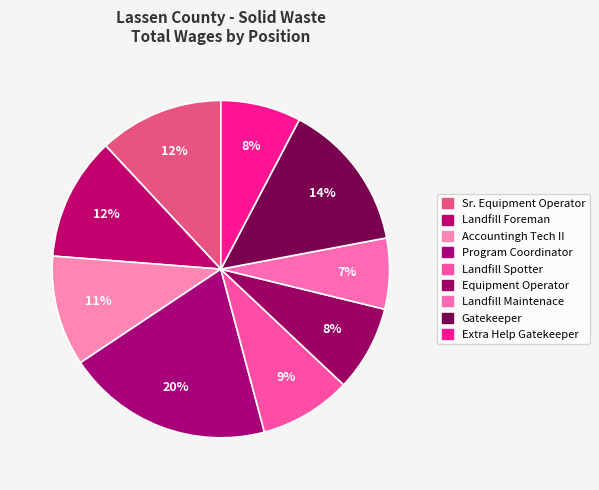

Count the number of slices in the pie.

9